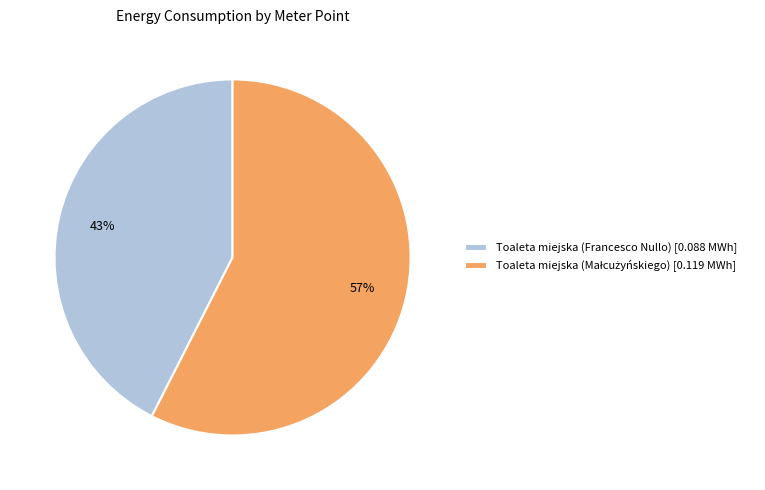

To the nearest percent, what is the average slice percentage?

50%